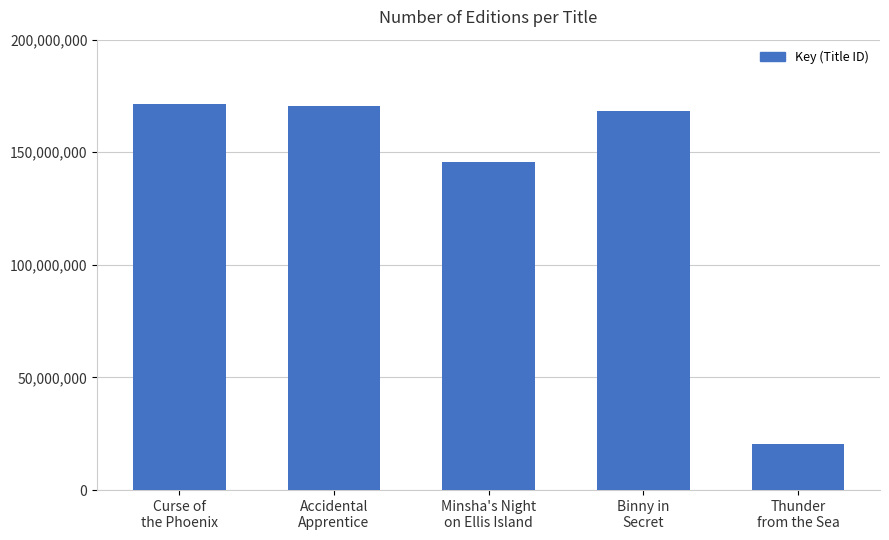

What is the label of the 5th bar from the right?

Curse of
the Phoenix